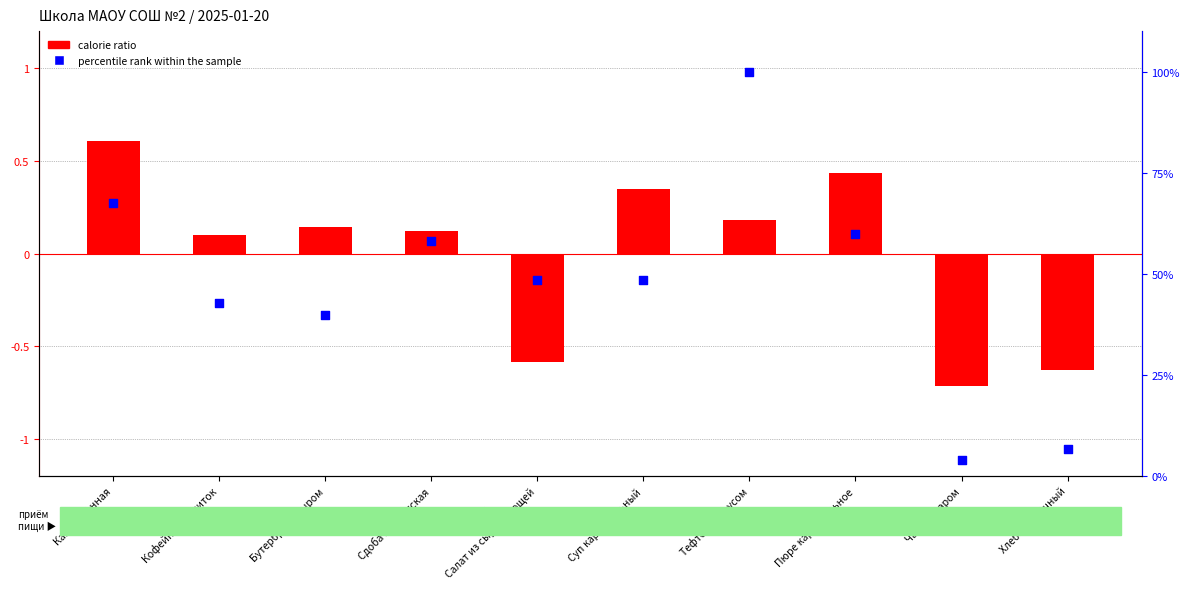

Which series reaches the maximum Y coordinate?

percentile rank within the sample